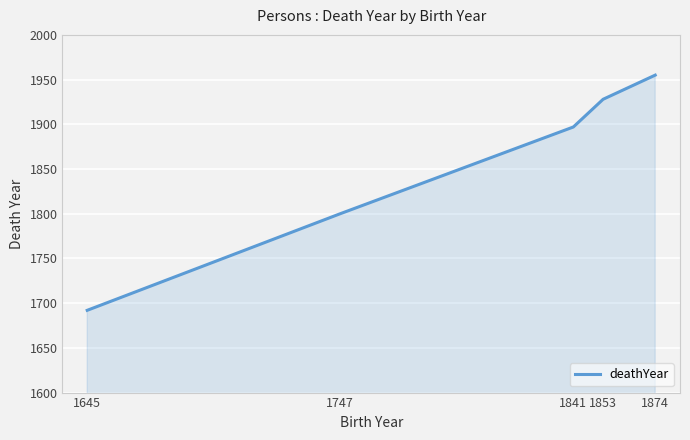

Where is the data nearest to the value 1823?

1747